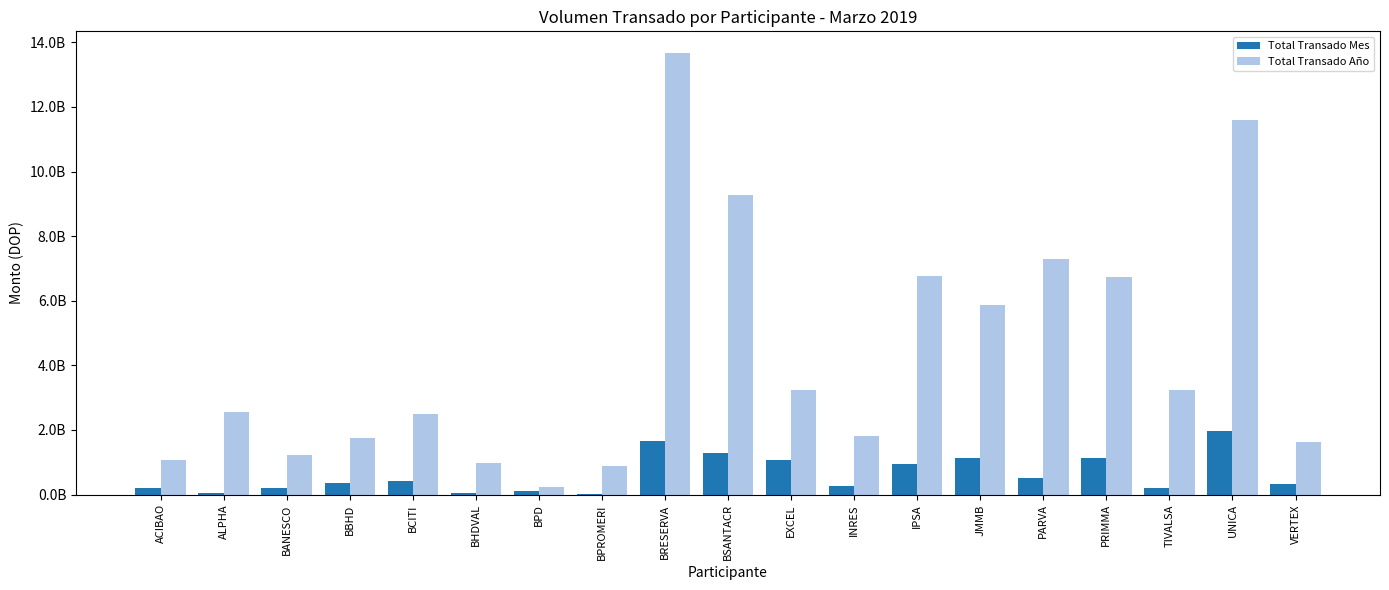

Rank the series by their maximum value, from lowest to highest.

Total Transado Mes, Total Transado Año